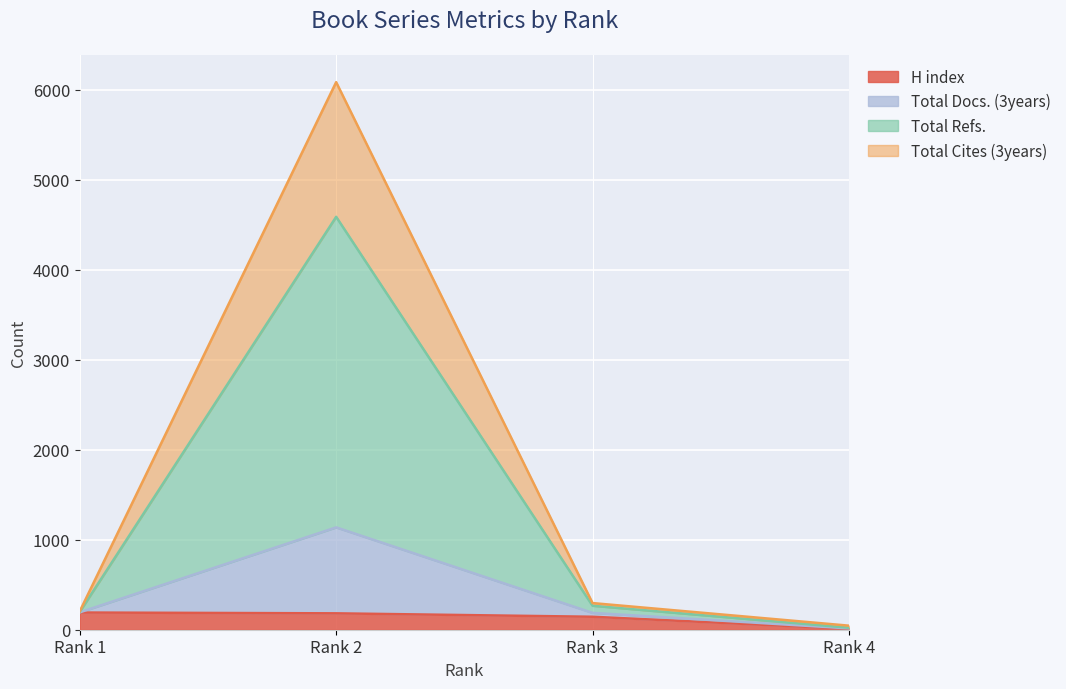

Rank the categories by Total Docs. (3years) value from lowest to highest.

Rank 4, Rank 1, Rank 3, Rank 2